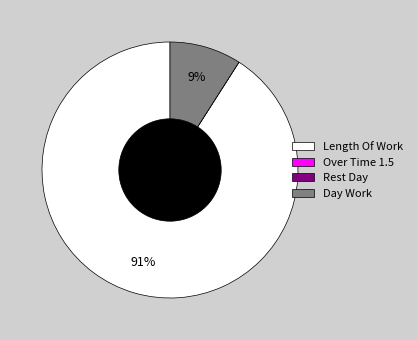

Is there any slice that represents more than half of the pie?

Yes